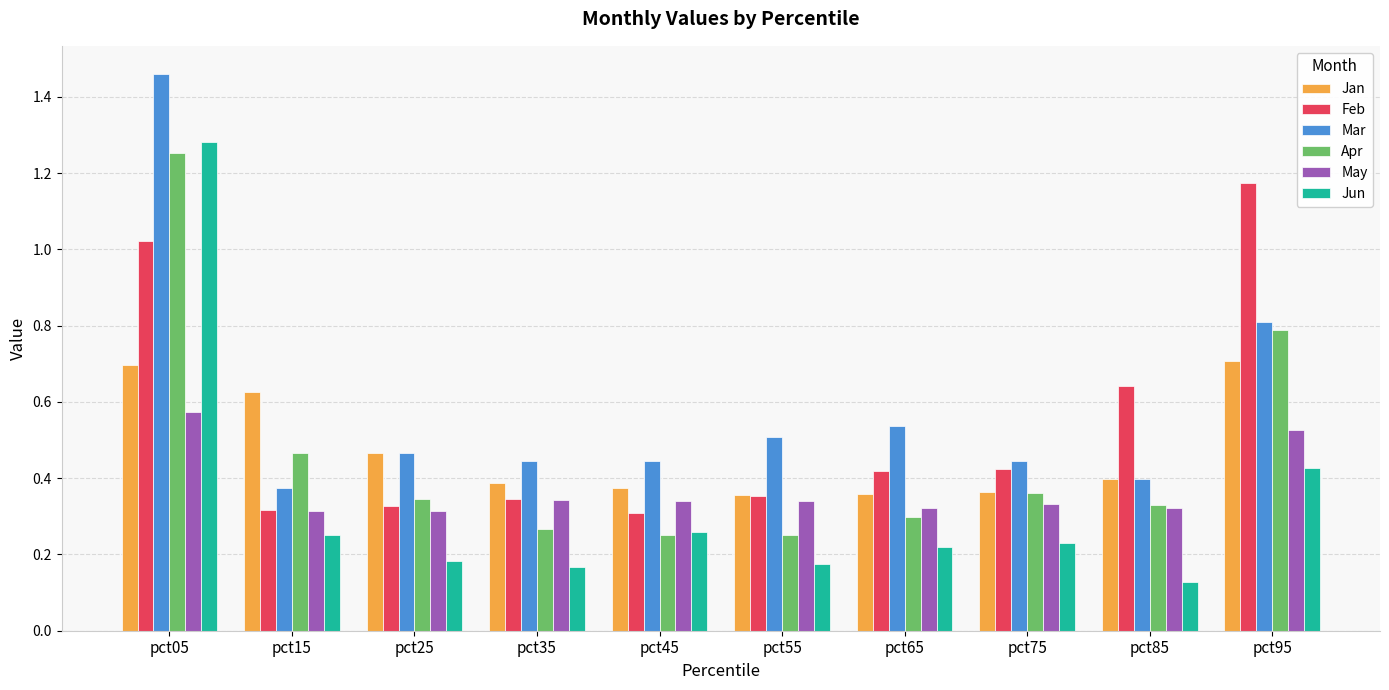

What is the total value across all series at pct75?

2.2